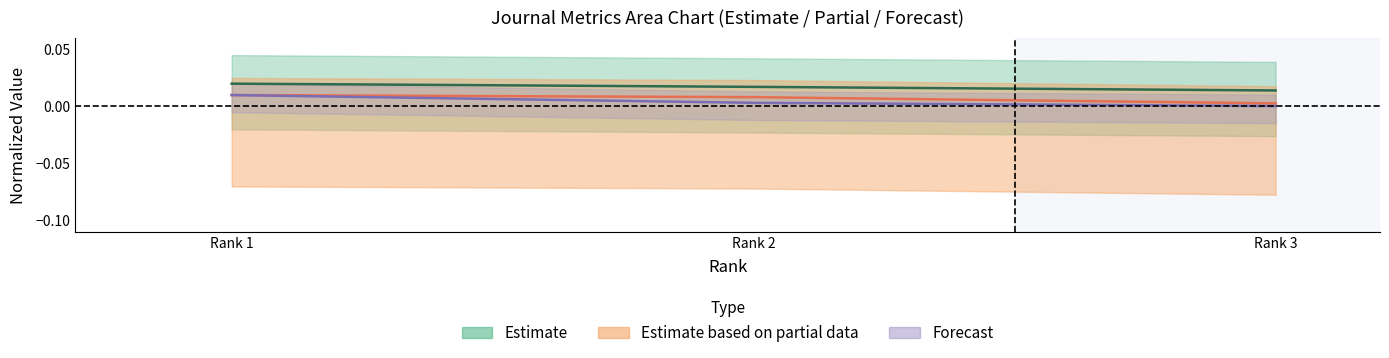

Which label corresponds to the smallest value in the chart?

Rank 3